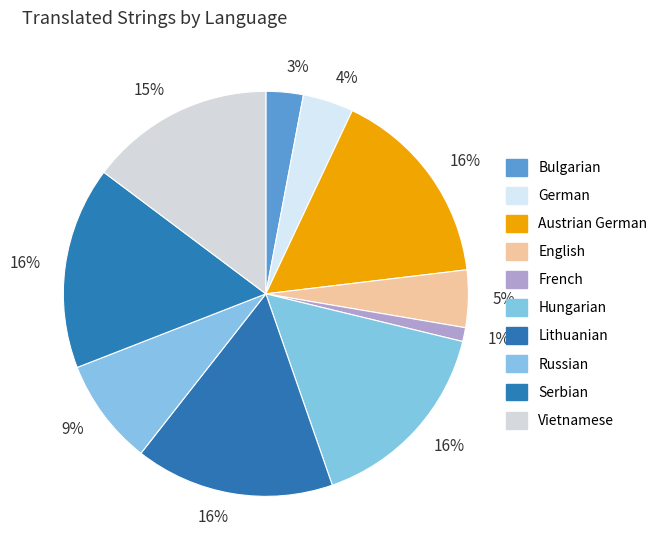

Is there a majority slice in this chart?

No